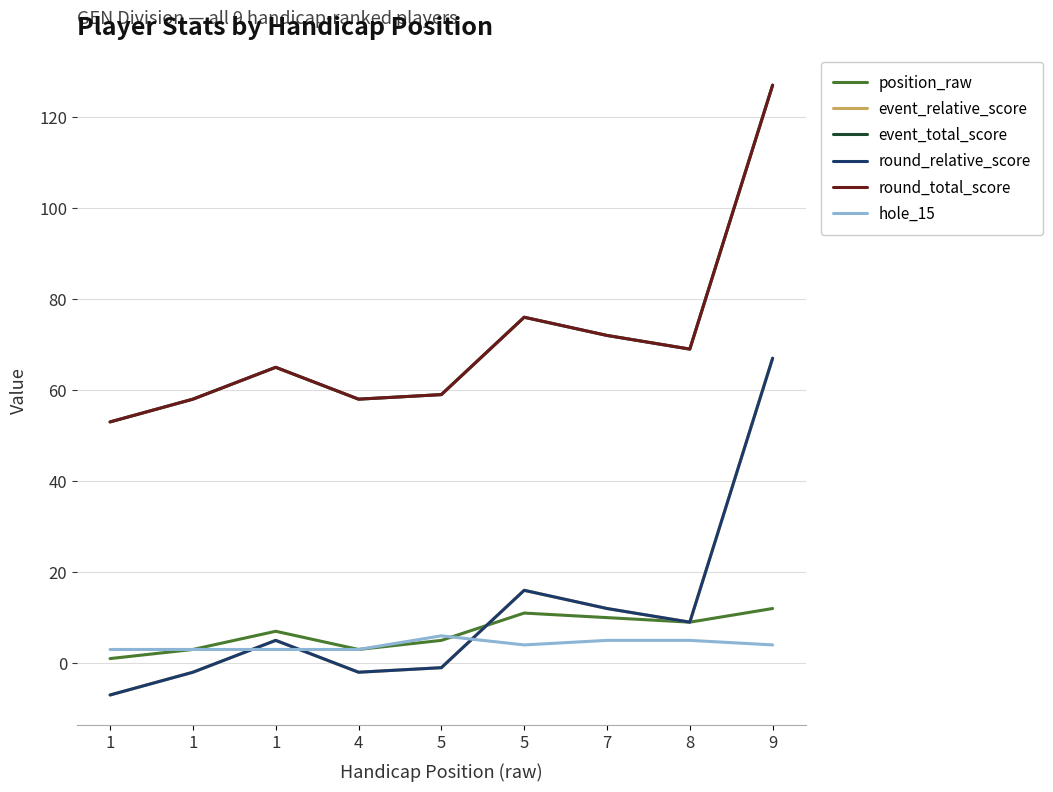

Is this an area chart (filled region under the line)?

No